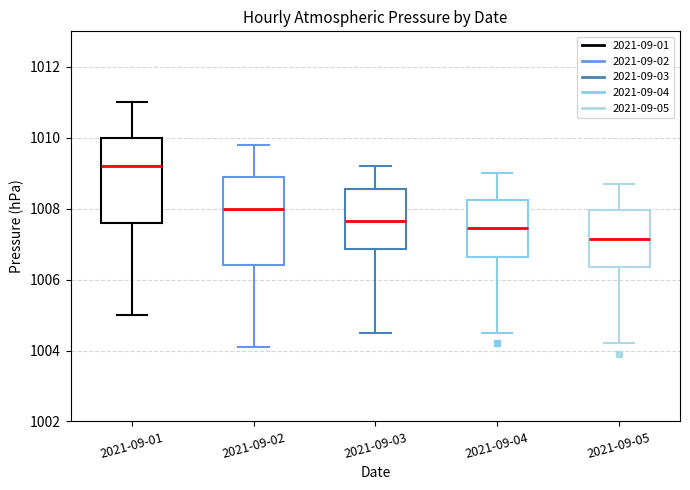

Where is the lower edge of the box for 2021-09-01 on the y-axis? The values are not printed on the chart, so give them approximately, as read against the axis.

1007.6